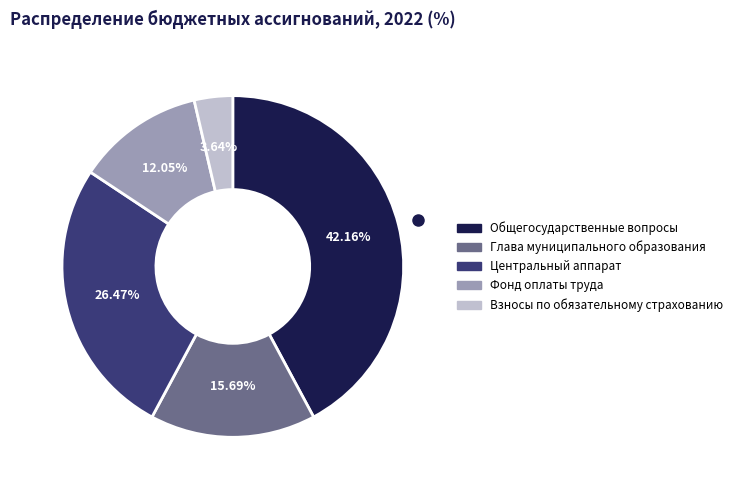

To the nearest percent, what is the difference between the largest and smallest slice percentages?

39%